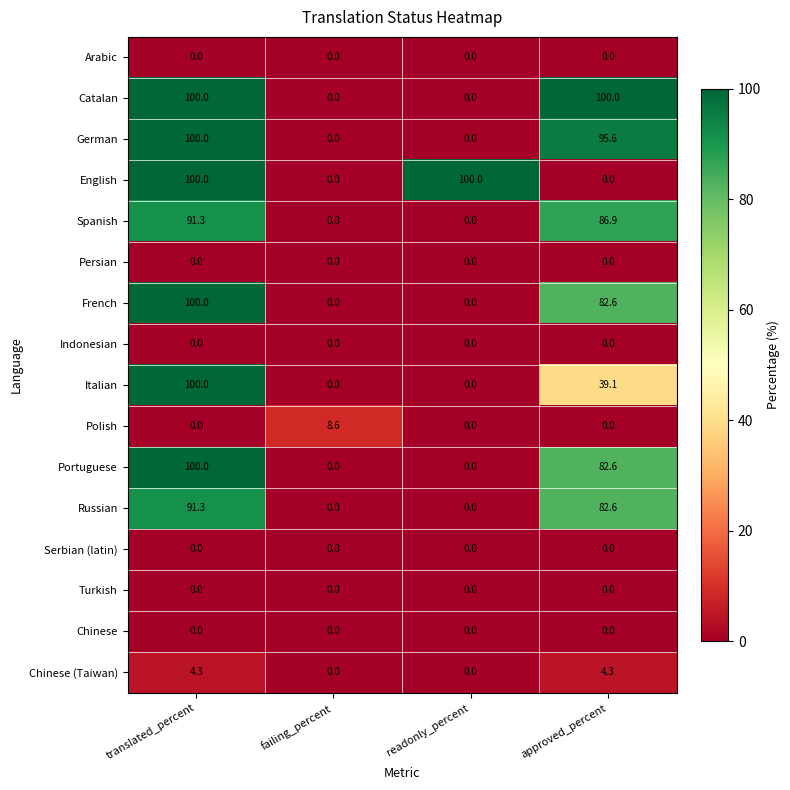

What value does the German series have at approved_percent?

95.6